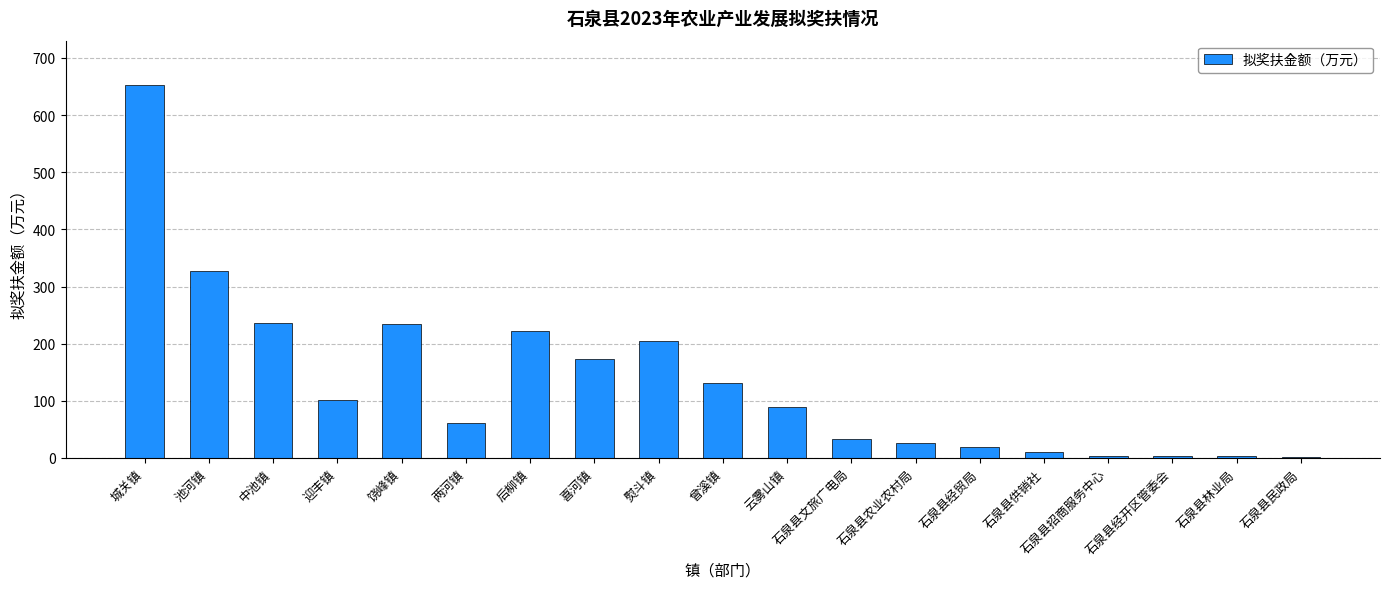

What is the sum of the values at 喜河镇 and 池河镇?

500.8